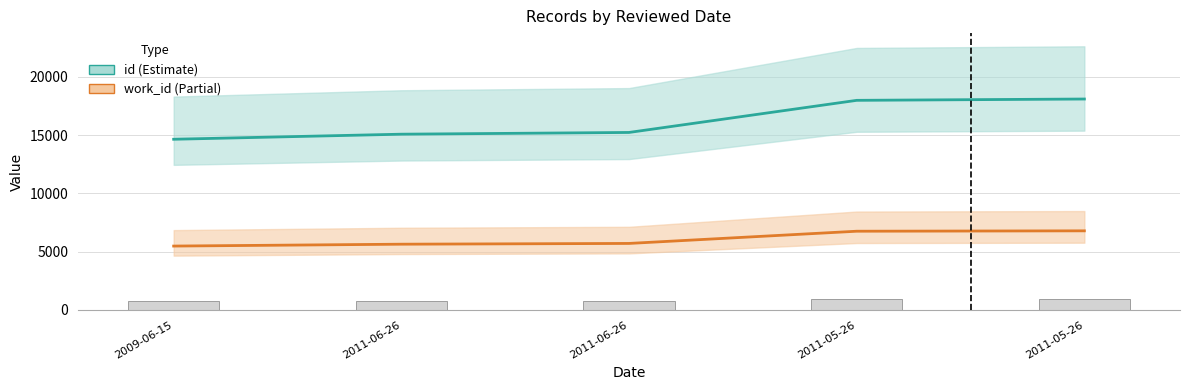

At which label does work_id reach its peak?

2011-05-26